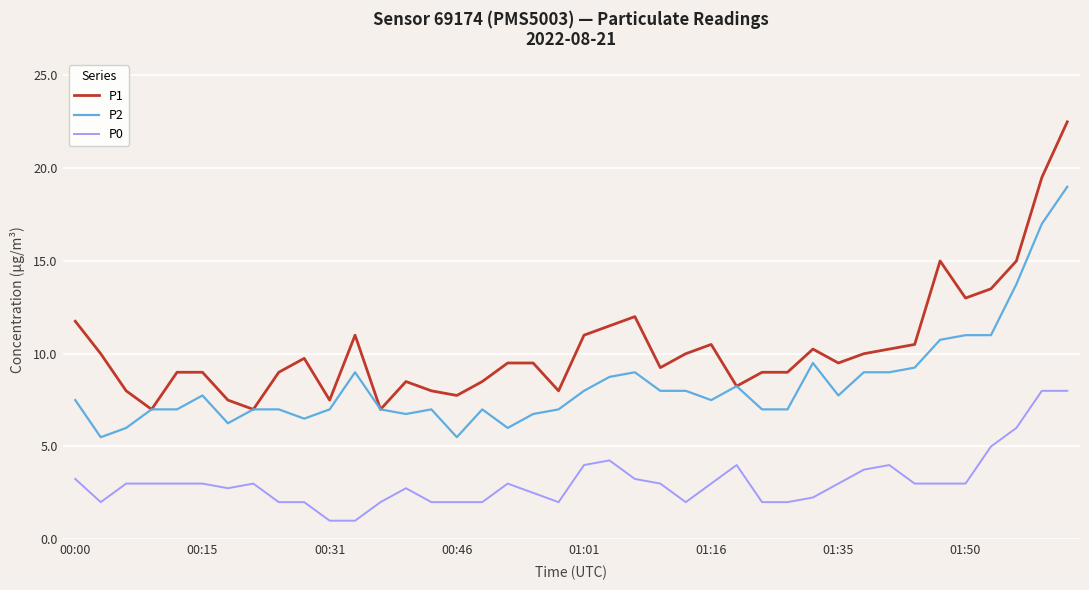

Rank the series by their maximum value, from highest to lowest.

P1, P2, P0